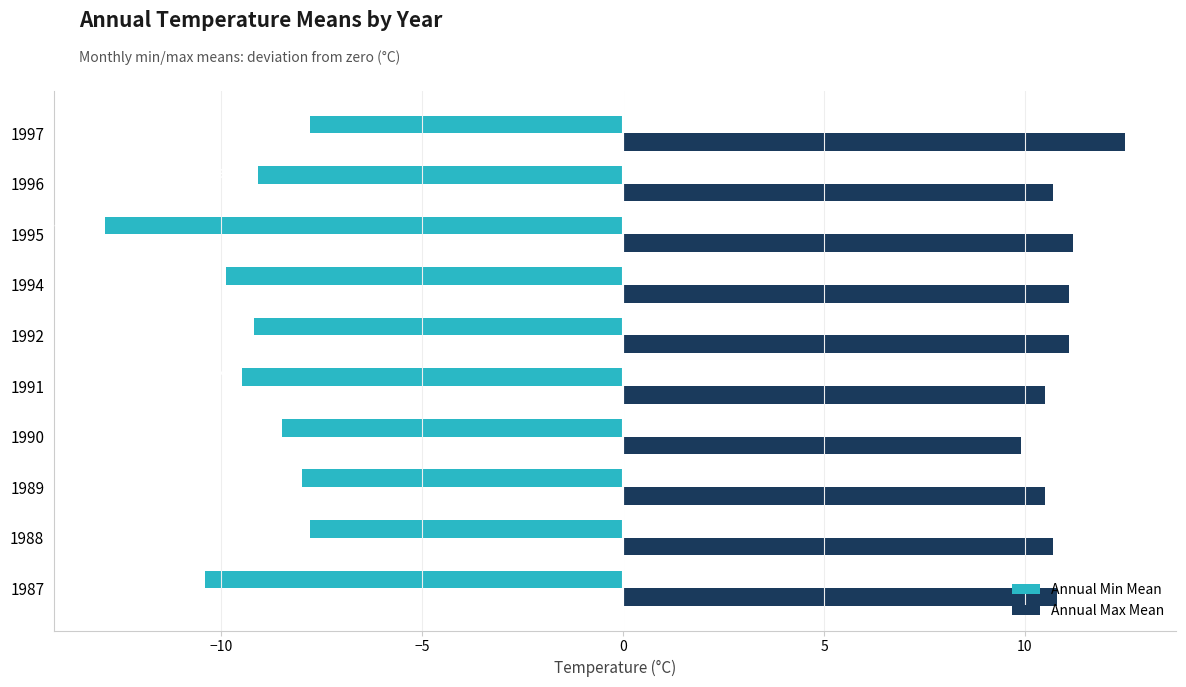

What is the approximate value of Annual Min Mean at 1990?

-8.5